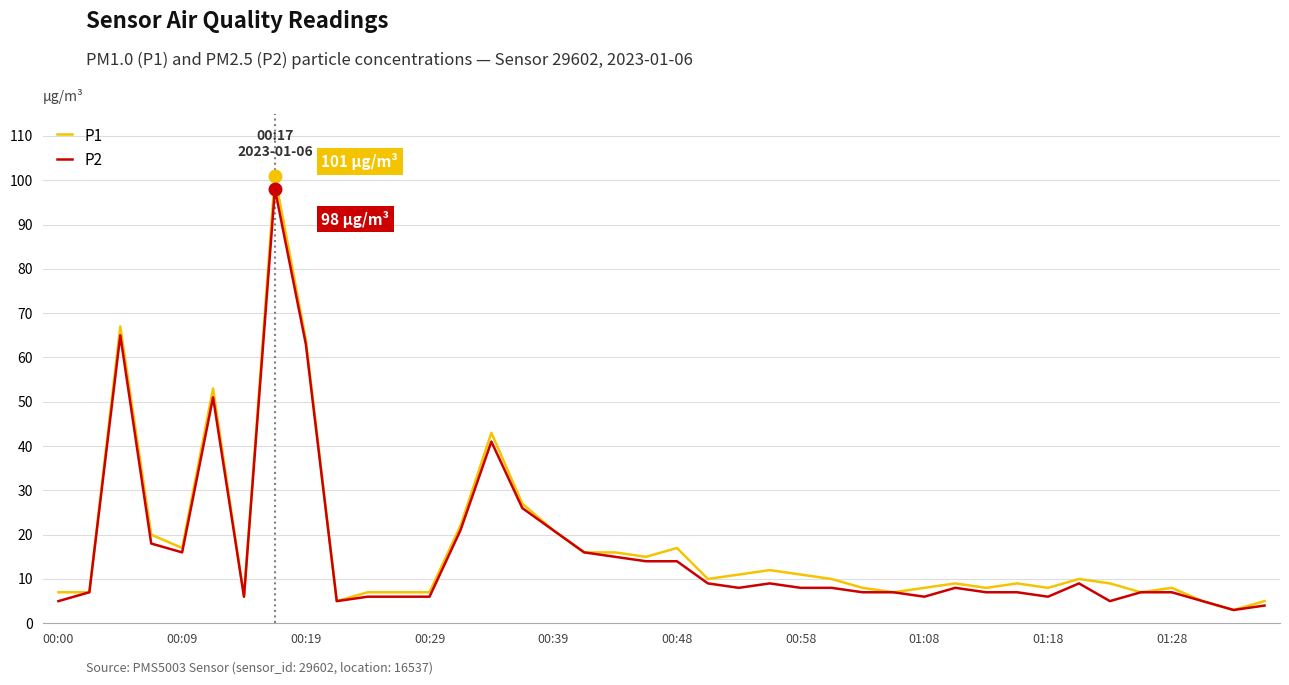

What is the maximum value shown in the chart?

101